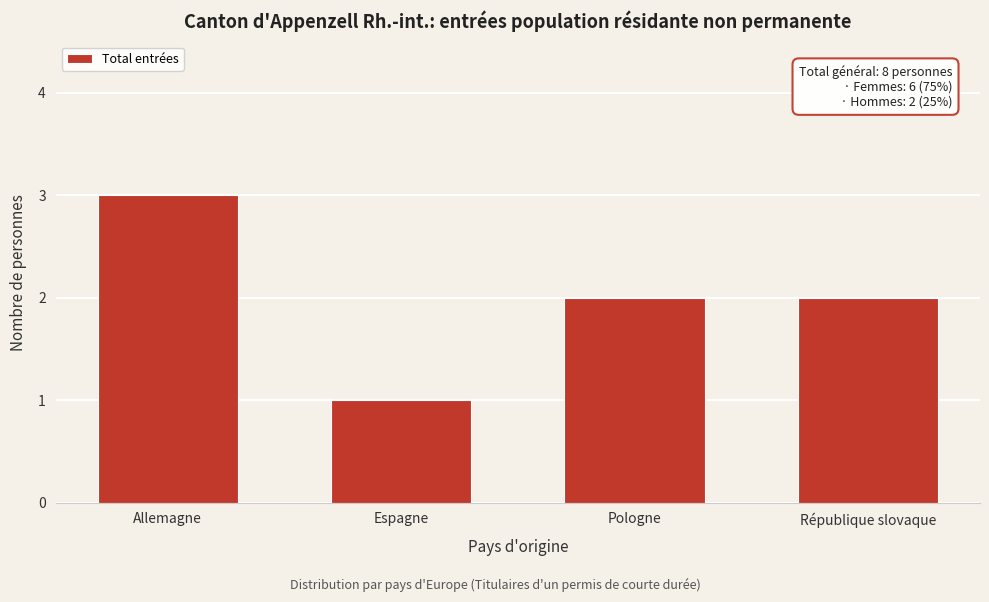

Reading left to right, extract all data points from this chart.

3	1	2	2